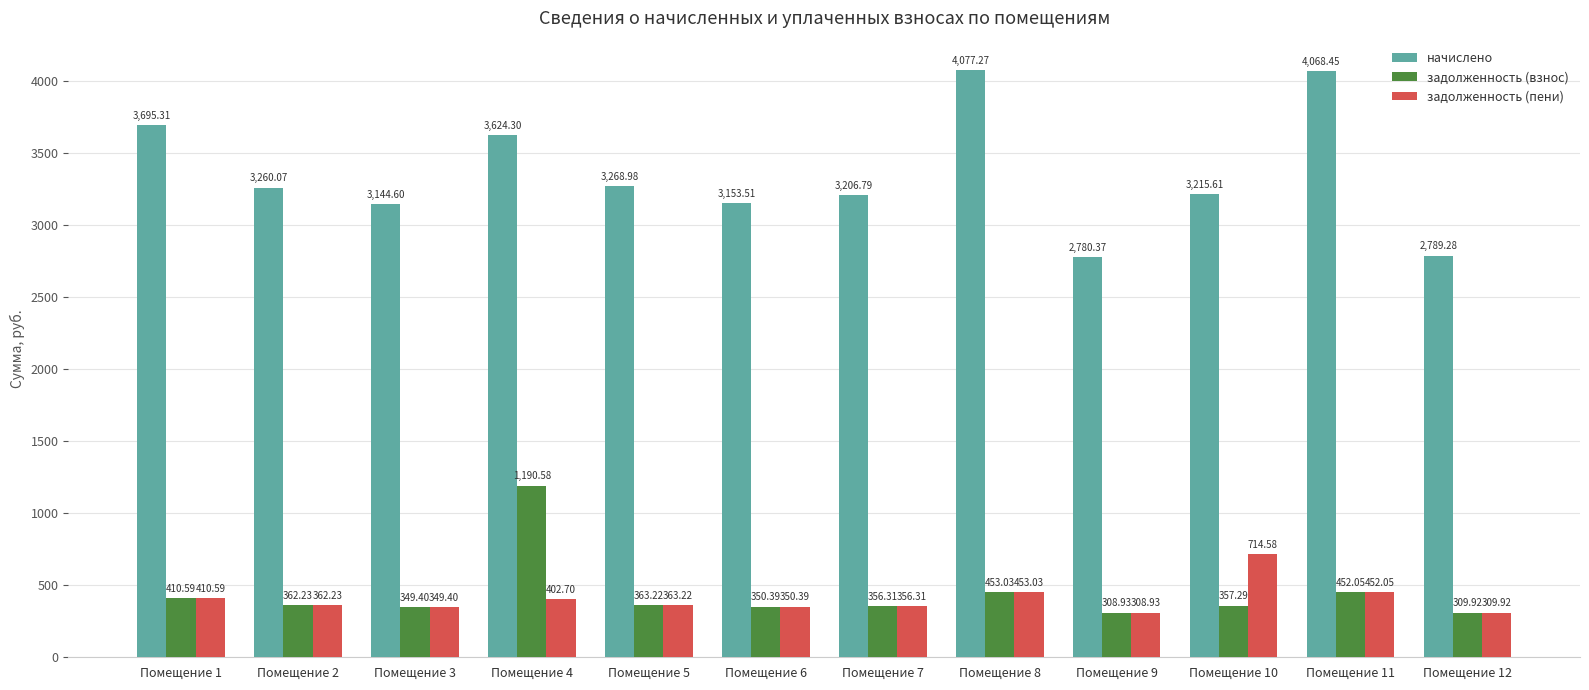

What is the maximum value shown in the chart?

4077.3